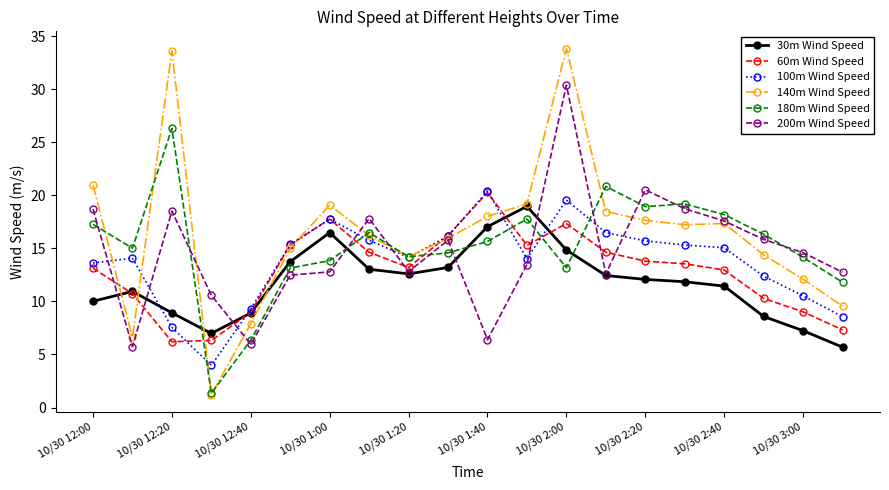

What is the greatest value displayed?

33.8